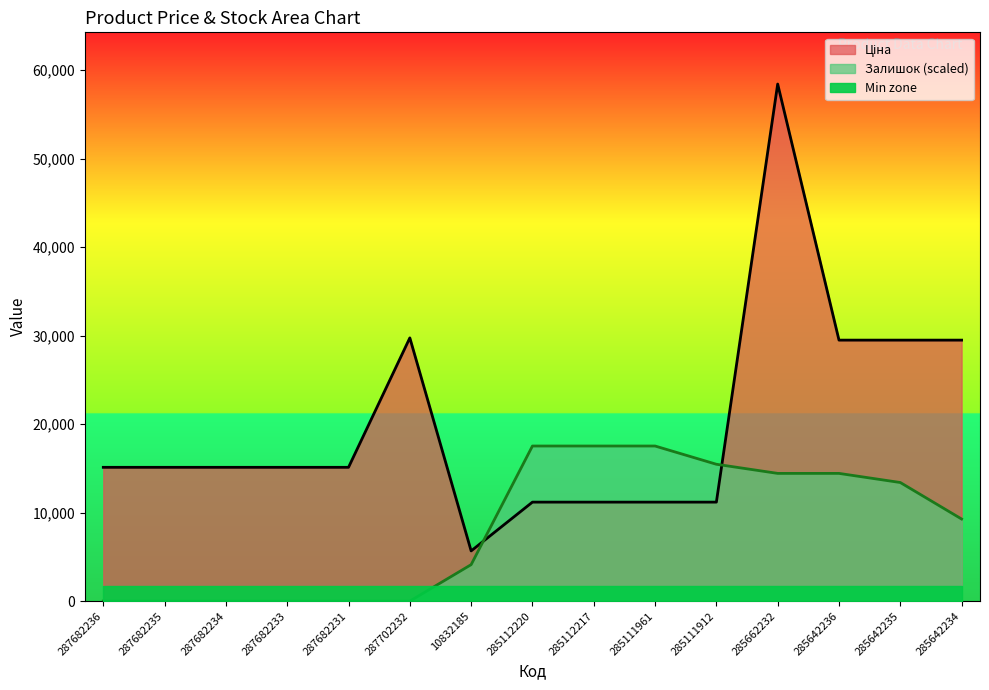

The Залишок series shows 0.0 at 287682233. True or false?

True